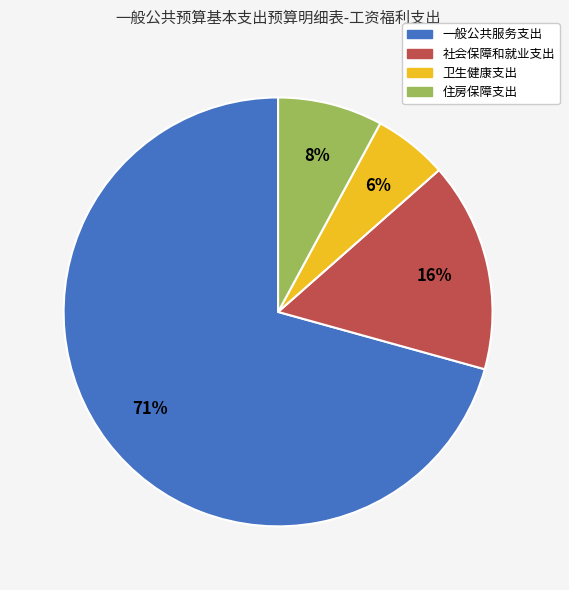

How many slices are in this pie chart?

4